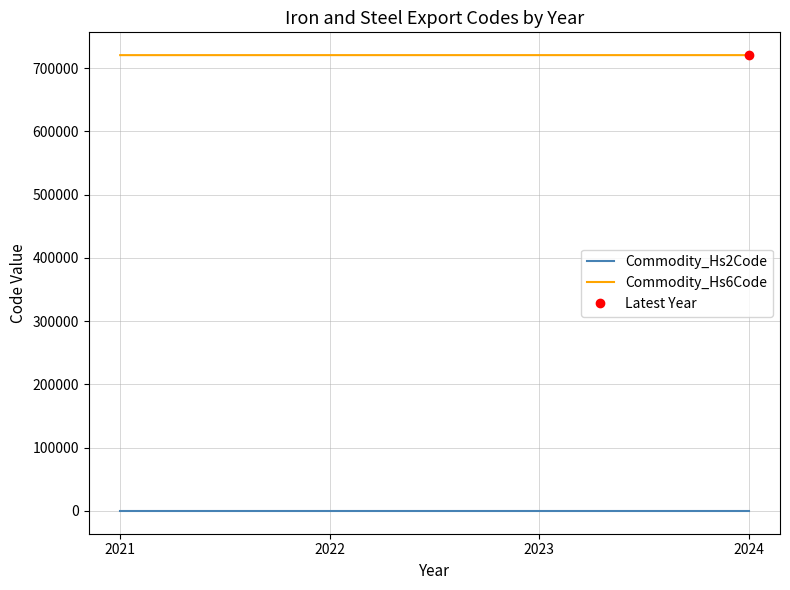

Reading left to right, transcribe all the data shown in this chart.

Commodity_Hs2Code: 2021=72.0	2022=72.0	2023=72.0	2024=72.0
Commodity_Hs6Code: 2021=720429.5	2022=720449.0	2023=720449.0	2024=720449.0